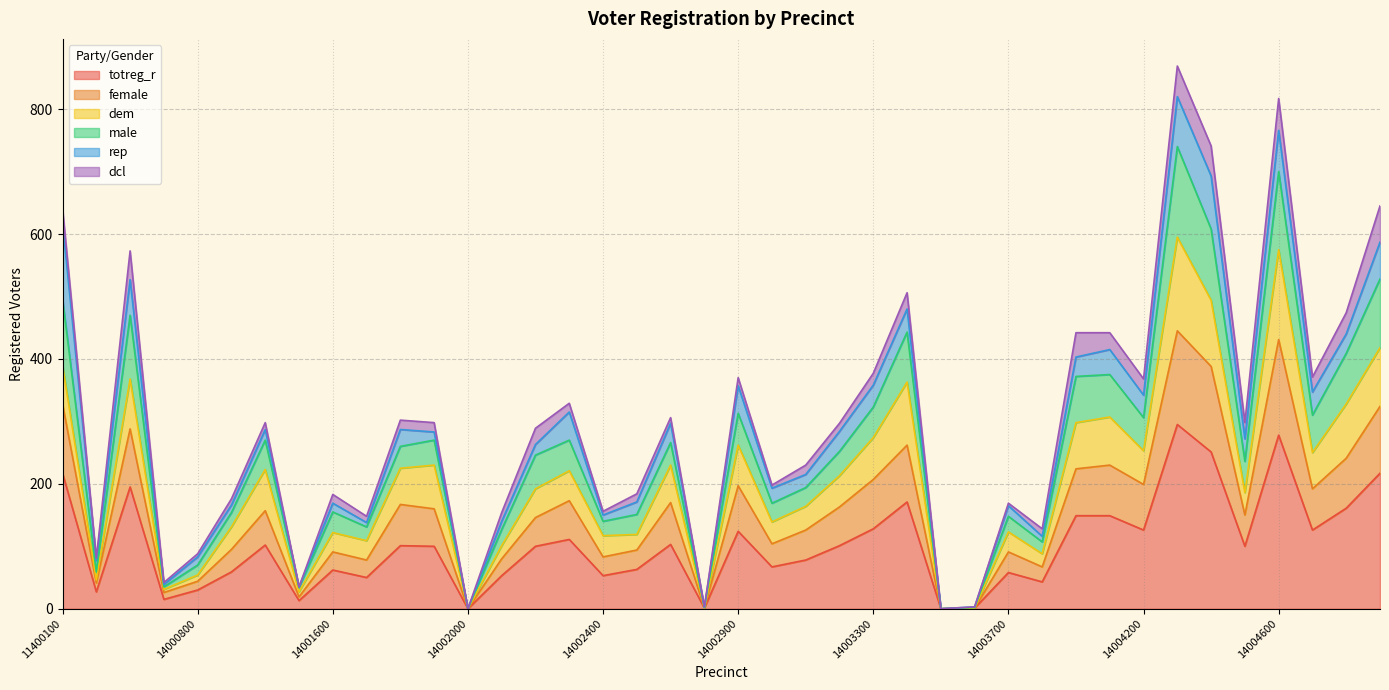

What is the maximum value for totreg_r?

295